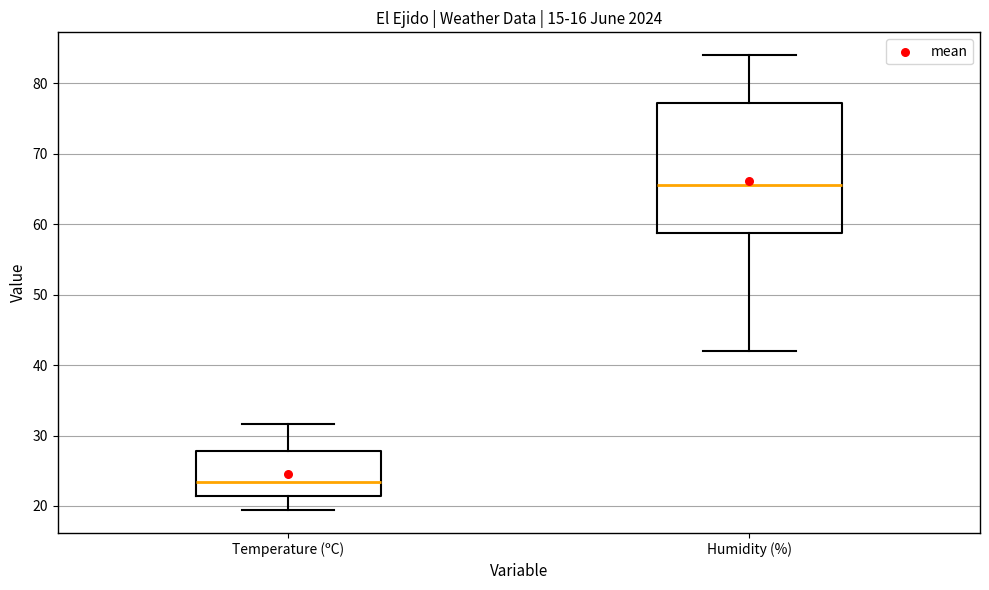

Which box has the lowest median line?

Temperature (ºC)